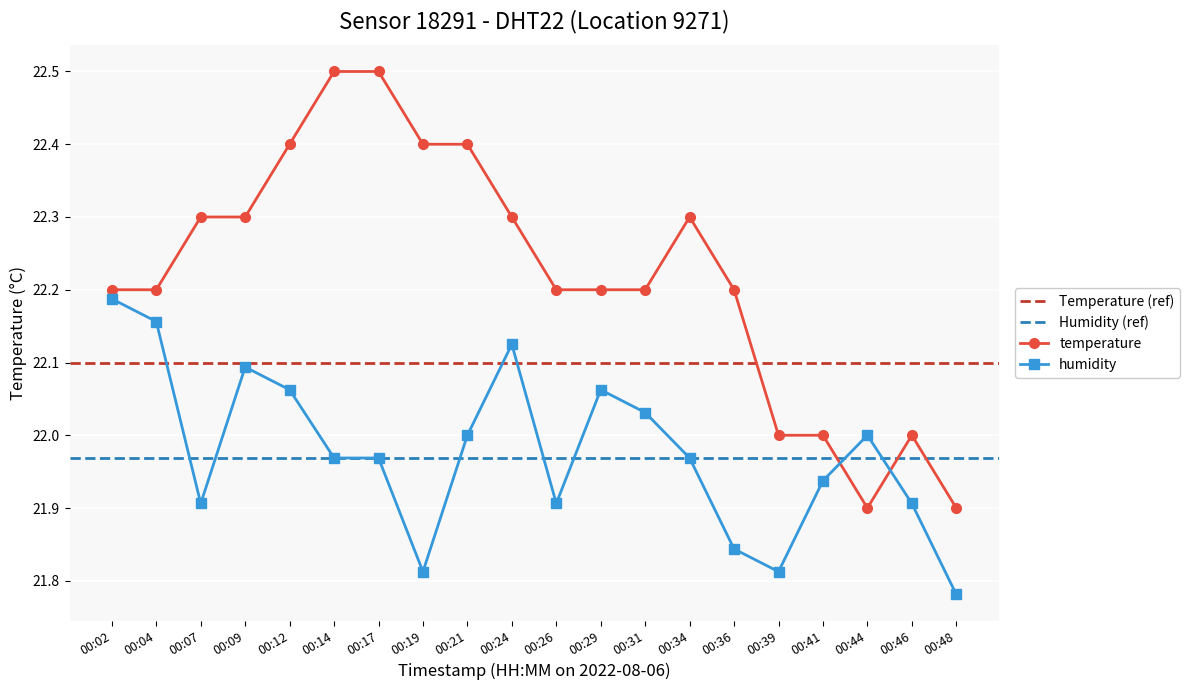

Is it true that humidity equals 15.1 at 00:39?

False